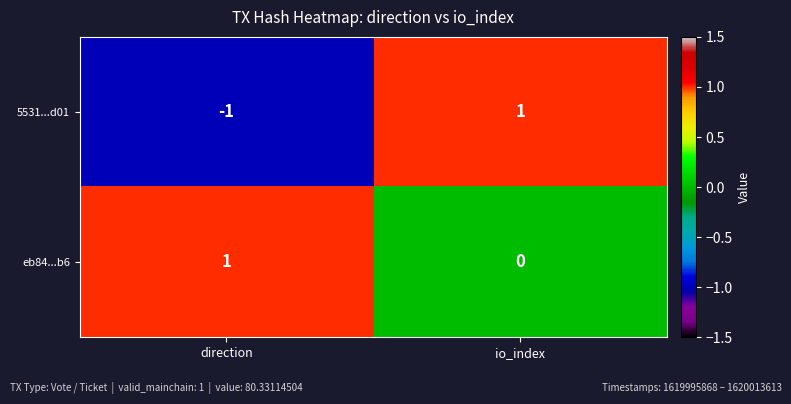

How many data points does each series have?

2